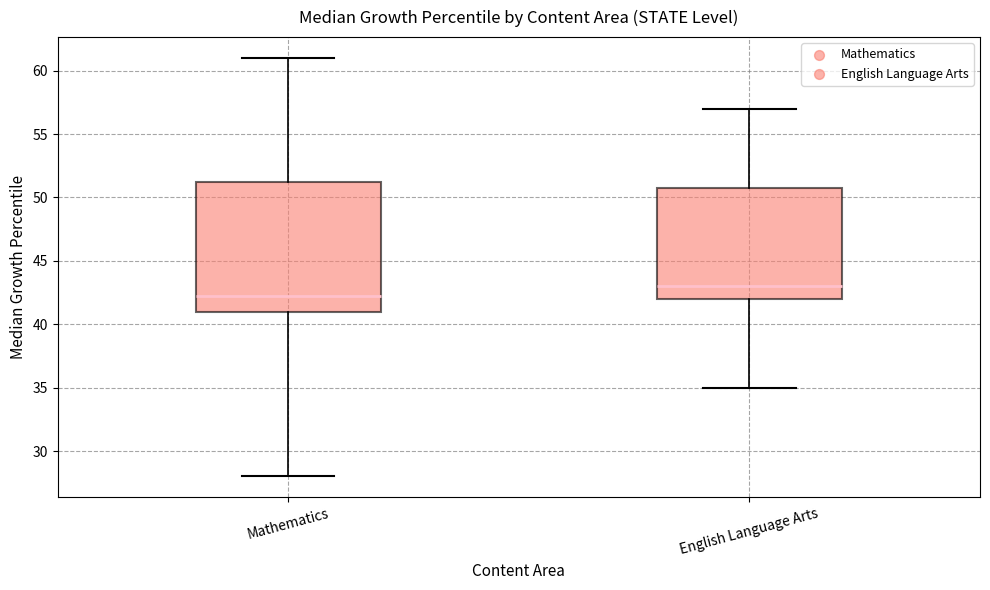

Which box is the tallest, from its lower edge to its upper edge?

Mathematics